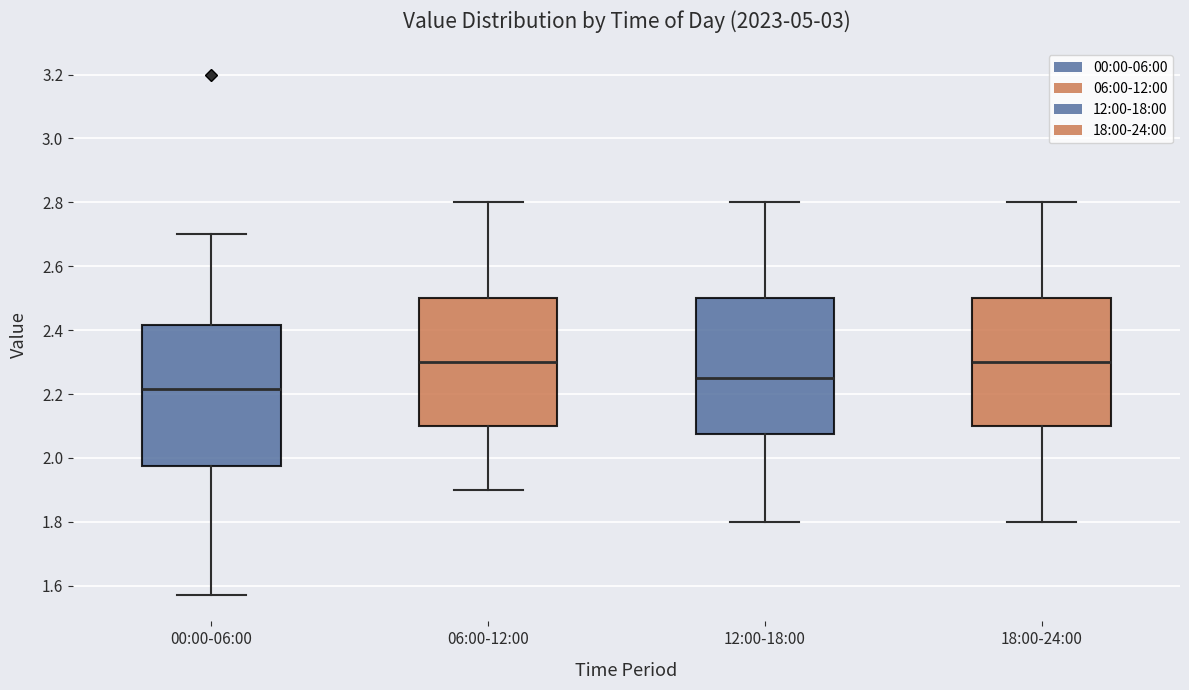

Where does the lower whisker of the box for 06:00-12:00 end on the y-axis? The values are not printed on the chart, so give them approximately, as read against the axis.

1.90